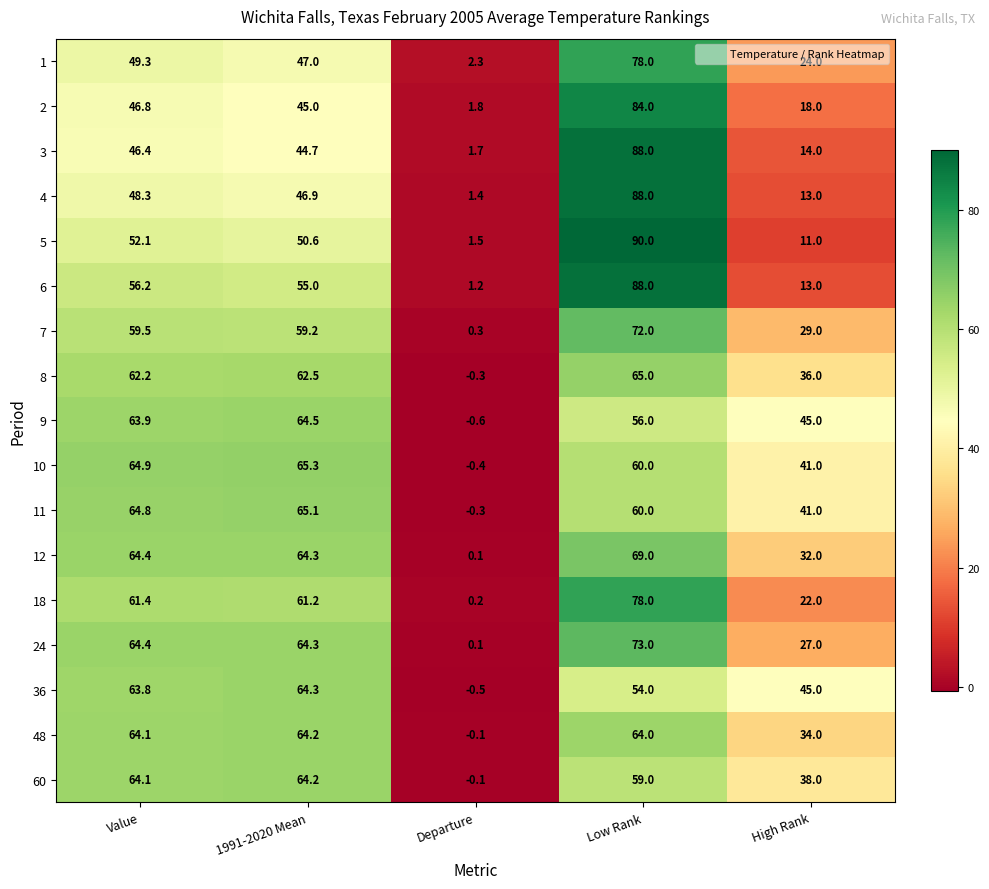

What is the difference between the maximum and second lowest values in the 2 series?

66.0